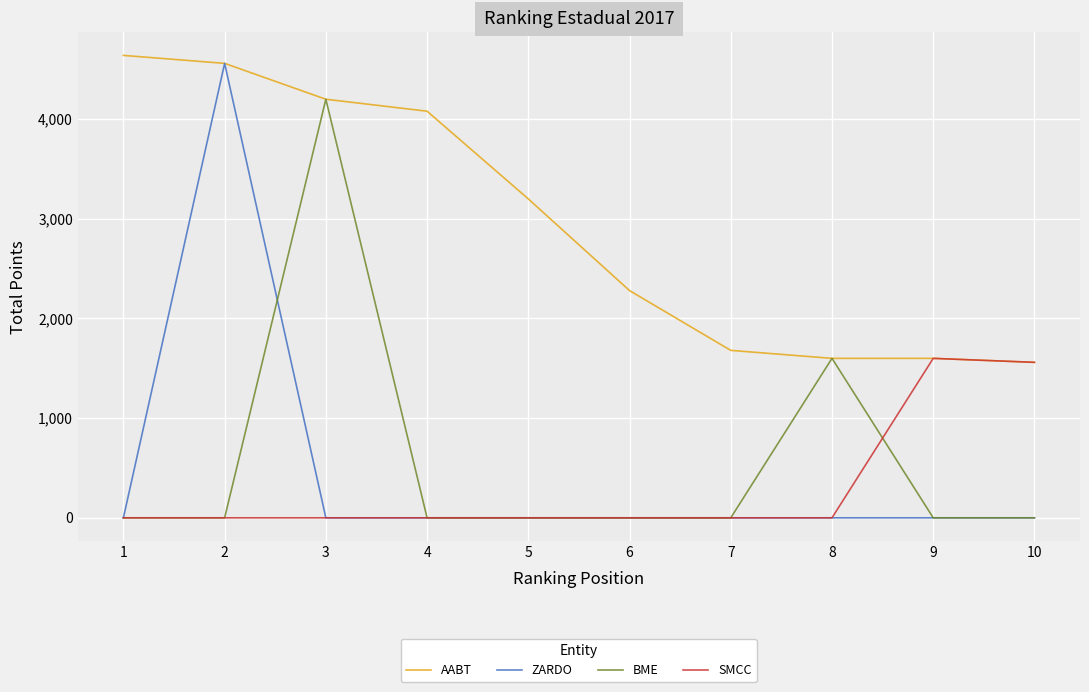

Which series changed the most between 7 and 8?

BME